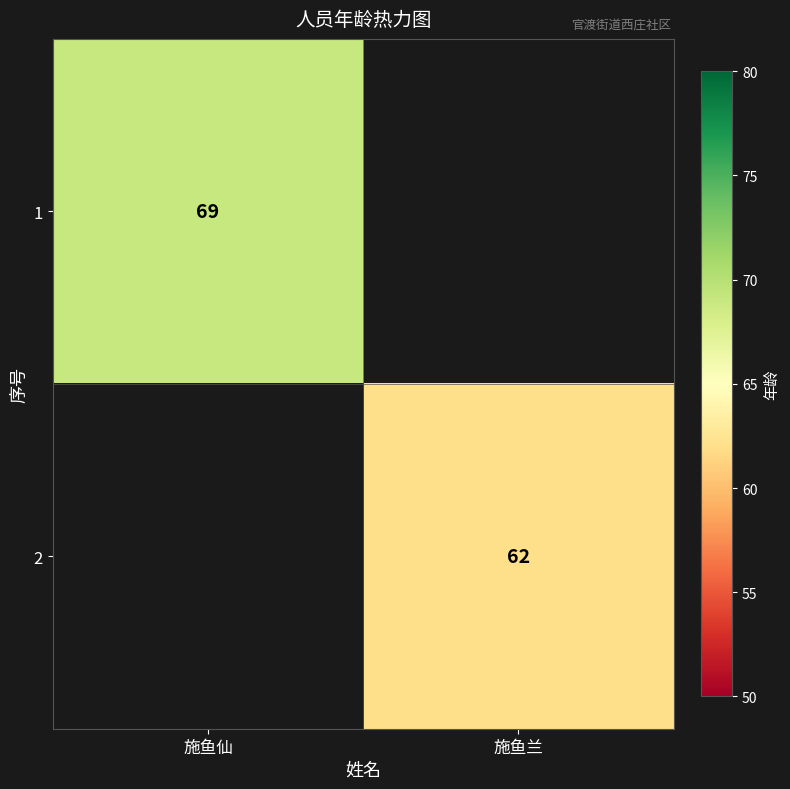

At which category does the chart reach its peak across all series?

施鱼仙